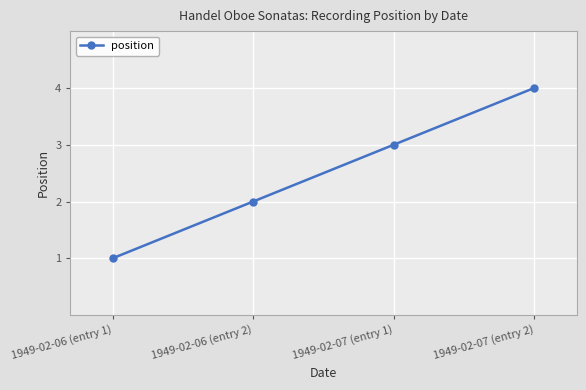

Reading right to left, what are all the values shown in this chart?

1949-02-07 (entry 2)=4	1949-02-07 (entry 1)=3	1949-02-06 (entry 2)=2	1949-02-06 (entry 1)=1